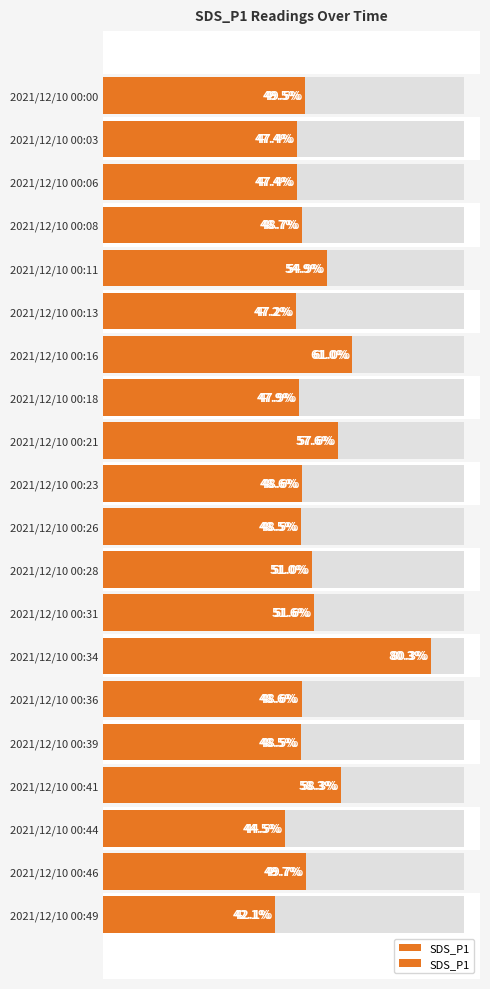

Approximately how many times larger is the value at 2021/12/10 00:16 compared to 2021/12/10 00:03?

1.3